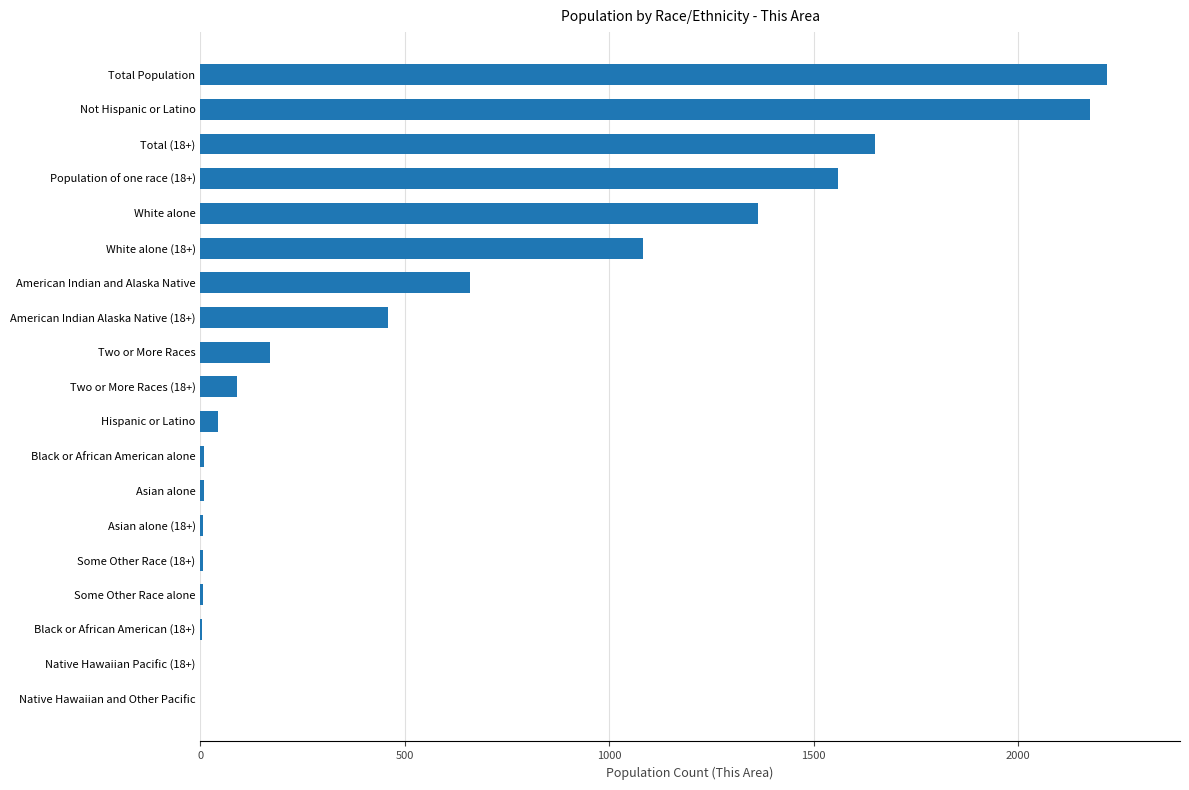

Is it true that the value at Native Hawaiian Pacific (18+) is -1463?

False